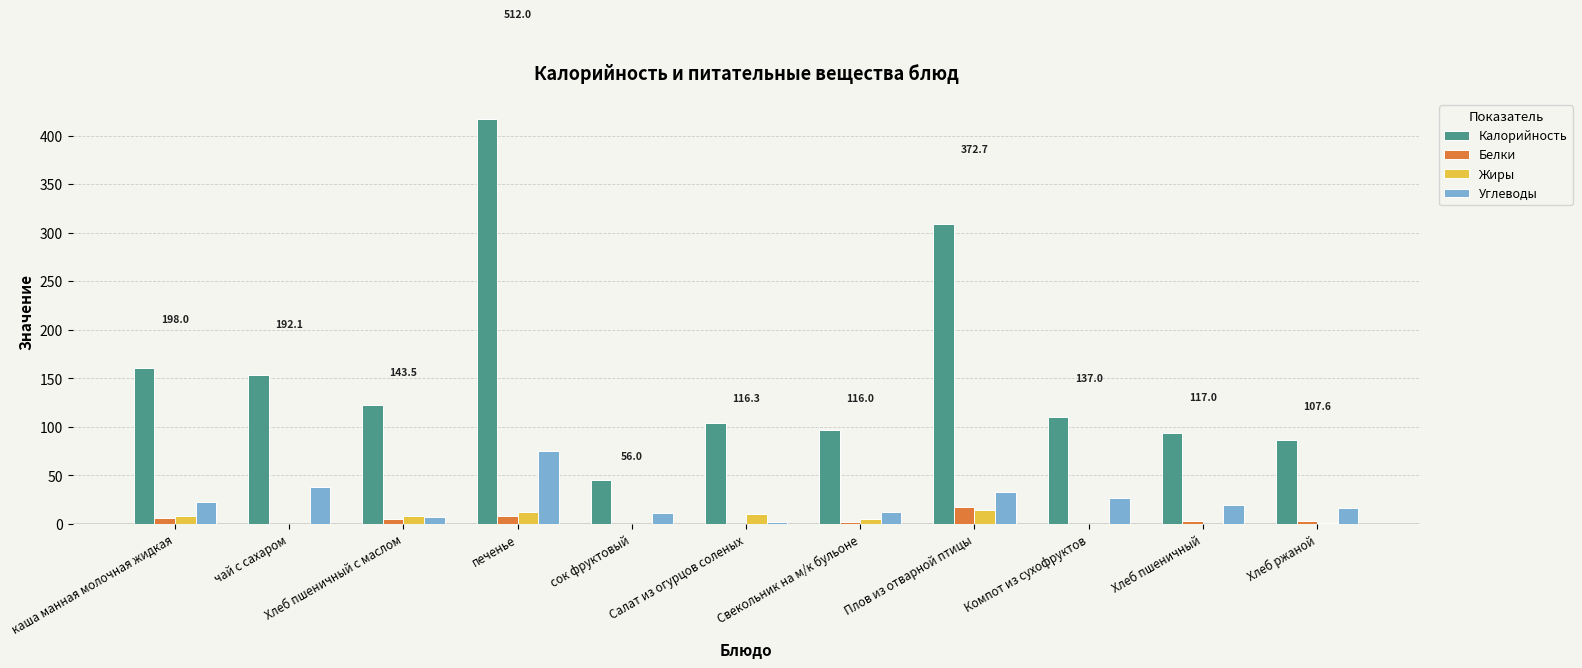

Which series has the largest total across all categories?

Калорийность